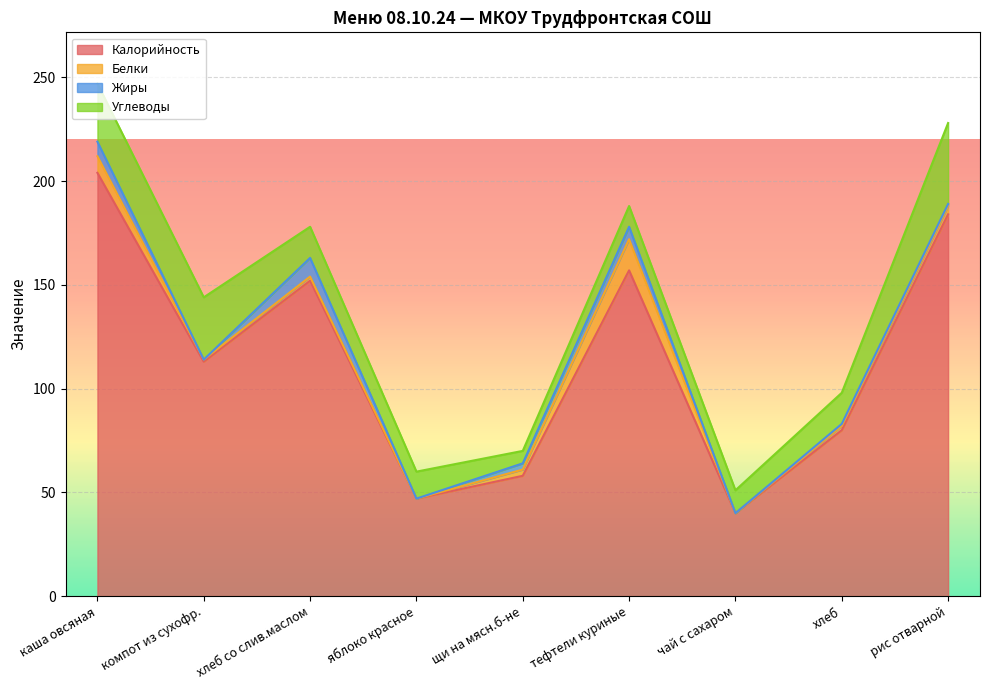

Which series has the widest spread of values?

Калорийность